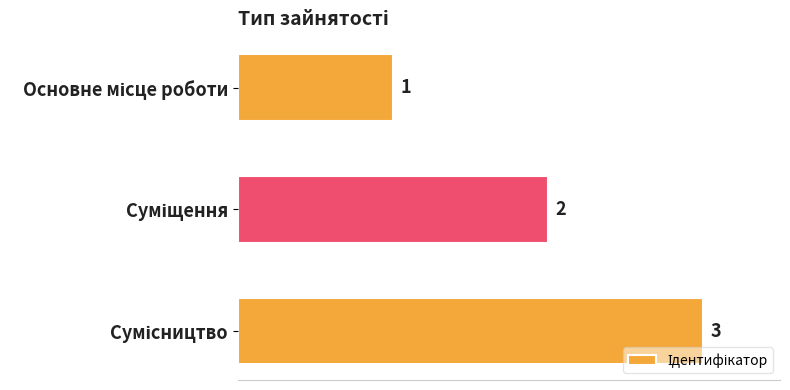

What is the sum of all values?

6